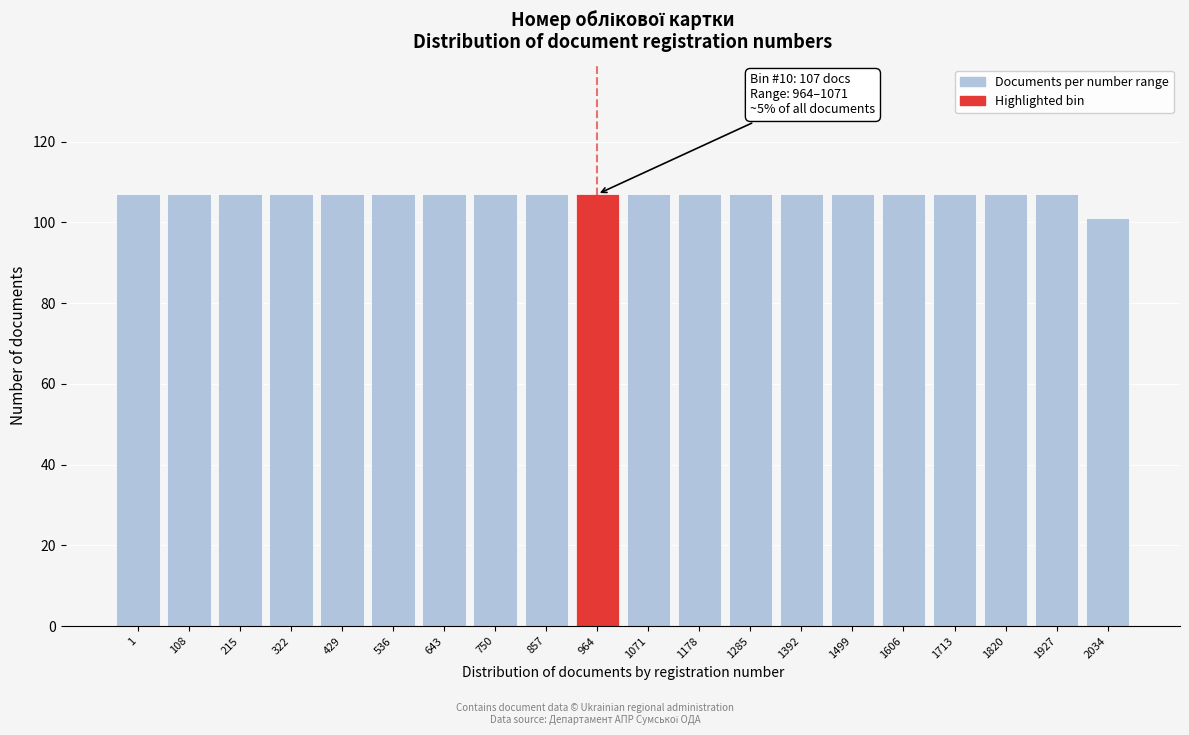

Reading left to right, transcribe all the data shown in this chart.

1=107	108=107	215=107	322=107	429=107	536=107	643=107	750=107	857=107	964=107	1071=107	1178=107	1285=107	1392=107	1499=107	1606=107	1713=107	1820=107	1927=107	2034=101